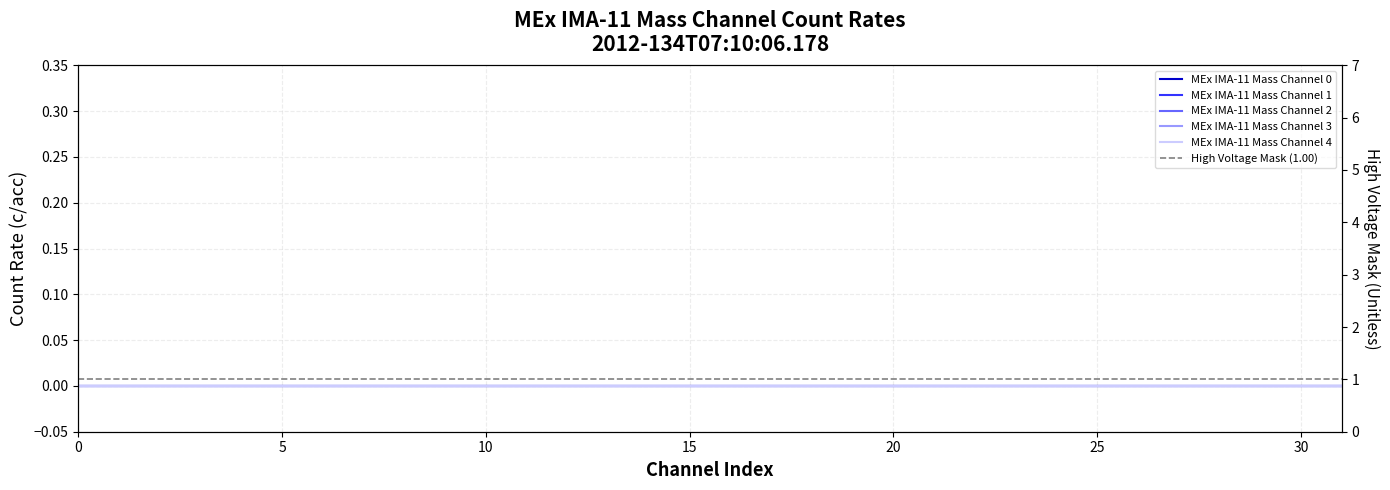

True or false: MEx IMA-11 Mass Channel 3 and MEx IMA-11 Mass Channel 4 intersect in this chart.

False